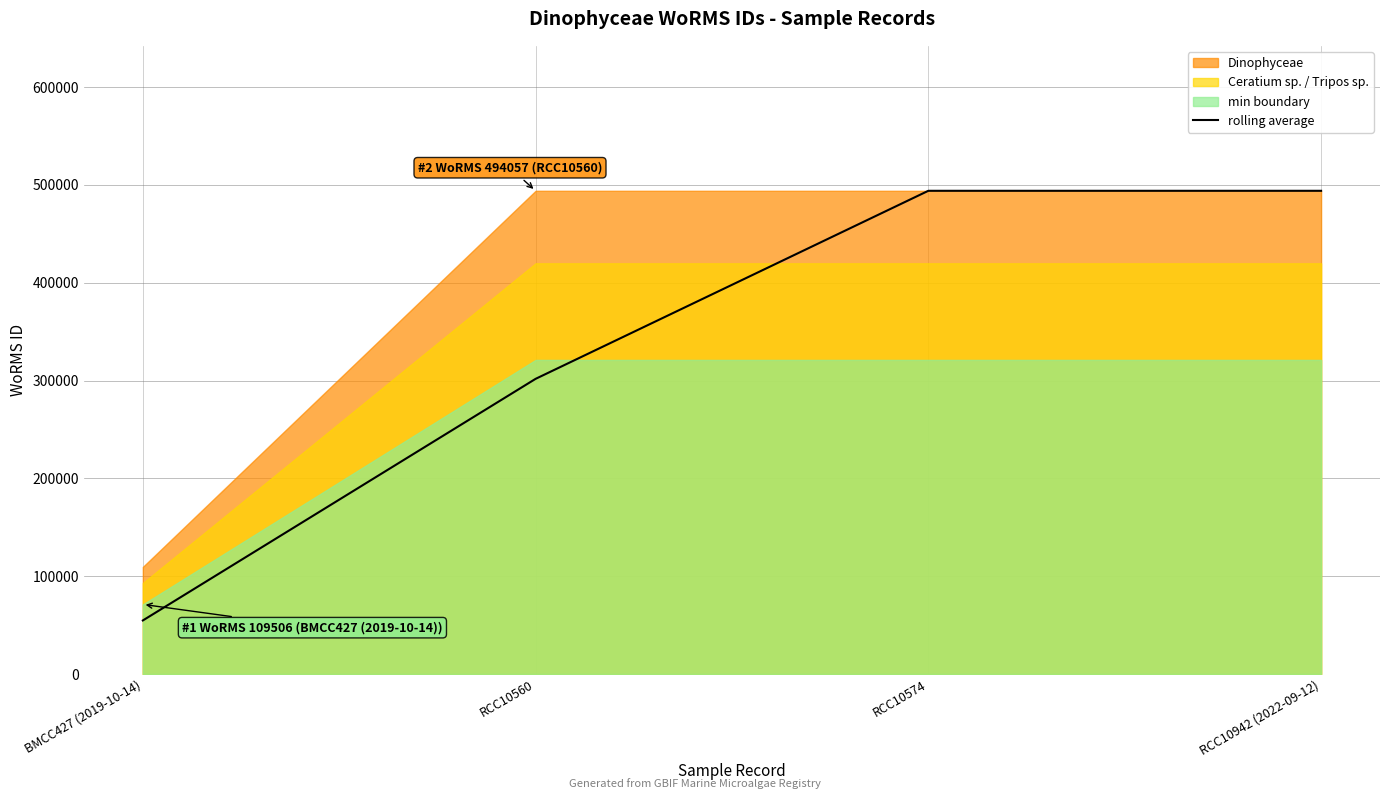

Reading right to left, list all the values displayed in this chart.

RCC10942 (2022-09-12)=494057.0	RCC10574=494057.0	RCC10560=301781.5	BMCC427 (2019-10-14)=54753.0